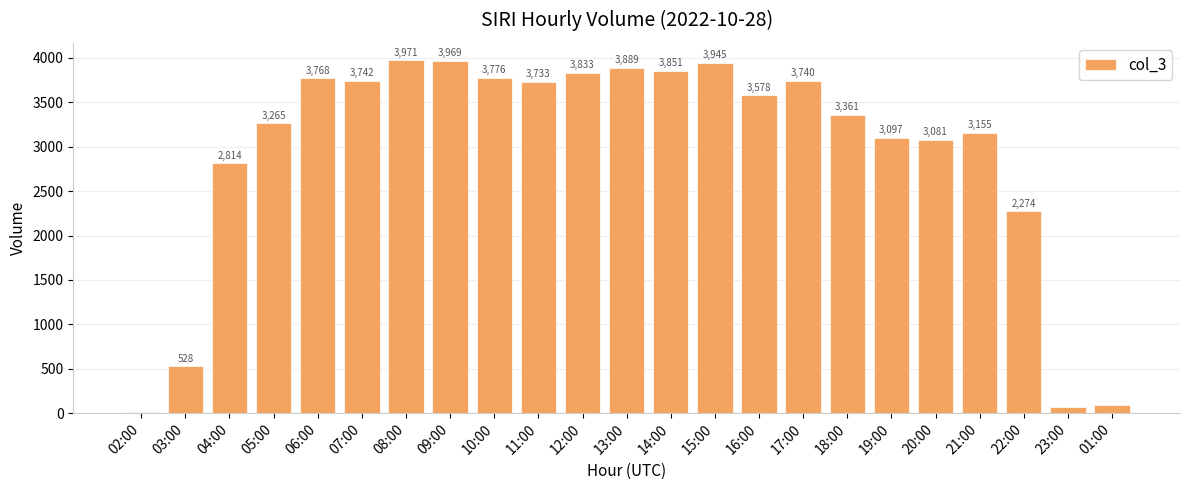

What is the greatest value displayed?

3971